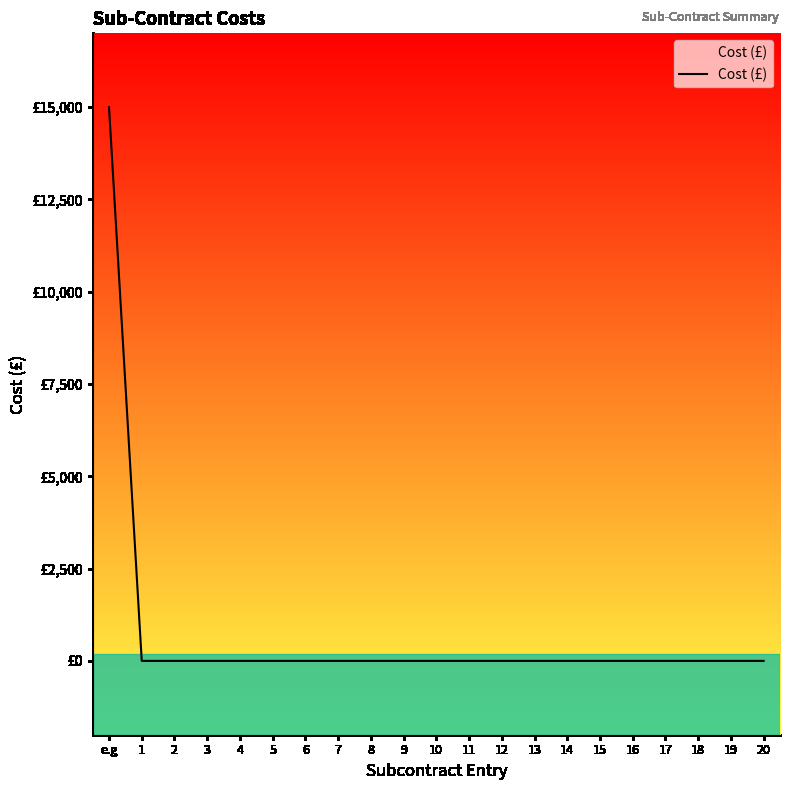

Is this an area chart (filled region under the line)?

Yes